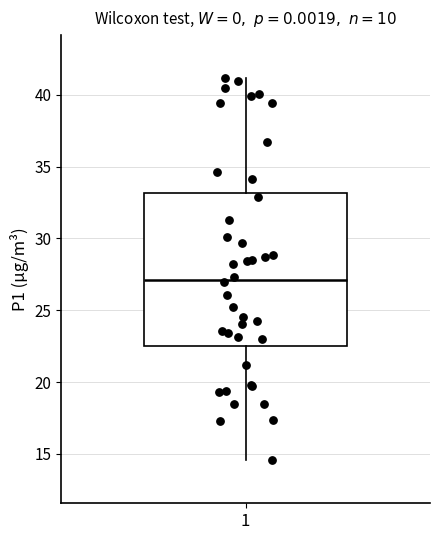

Transcribe this box plot: give where the median line is, the range the box spans, and where the two whiskers end, as read against the y-axis. The values are not printed on the chart, so give them approximately, as read against the axis.

median 27.0, box 22.5 to 33.0, whiskers 14.5 to 41.0